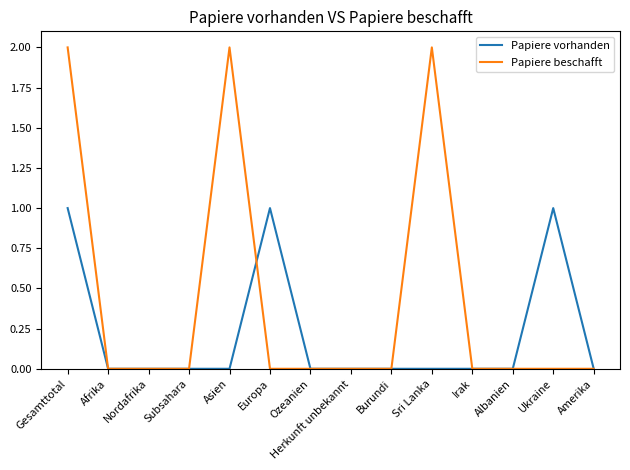

True or false: Papiere beschafft and Papiere vorhanden intersect in this chart.

True